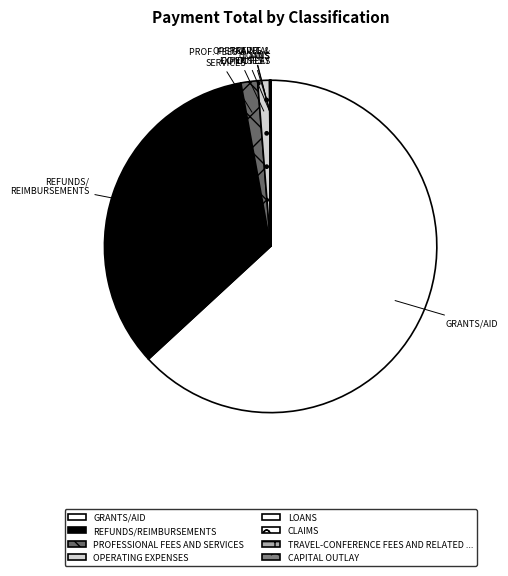

Which slice is the largest?

GRANTS/AID